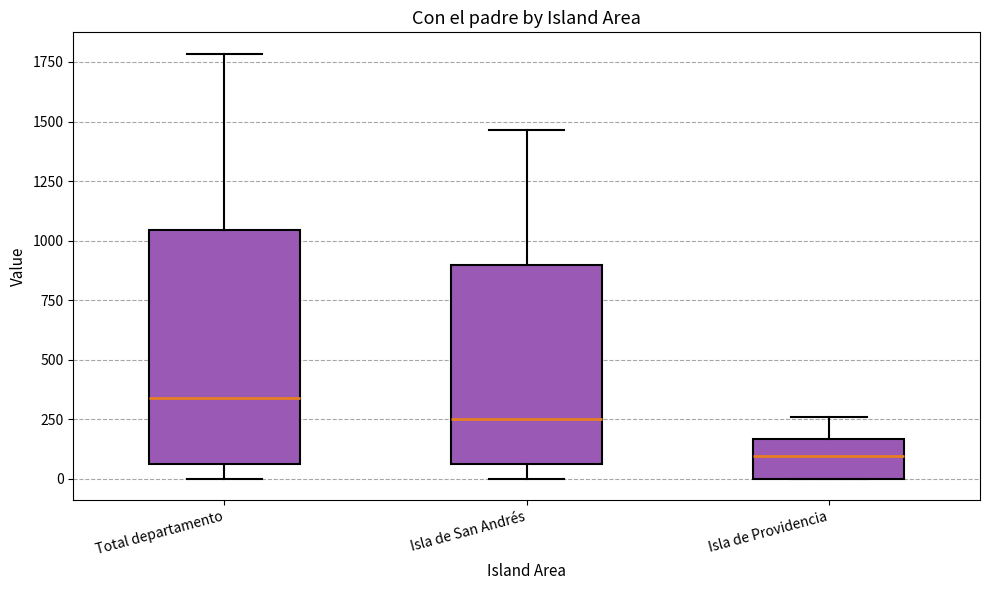

Comparing the boxes themselves (not the whiskers), which one is the tallest?

Total departamento